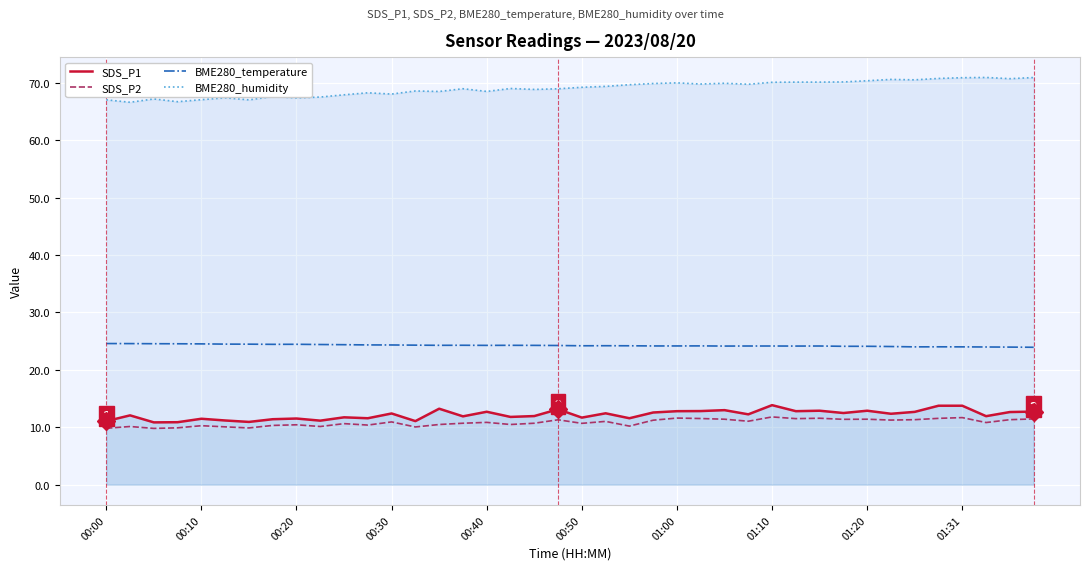

True or false: BME280_humidity and BME280_temperature intersect in this chart.

False